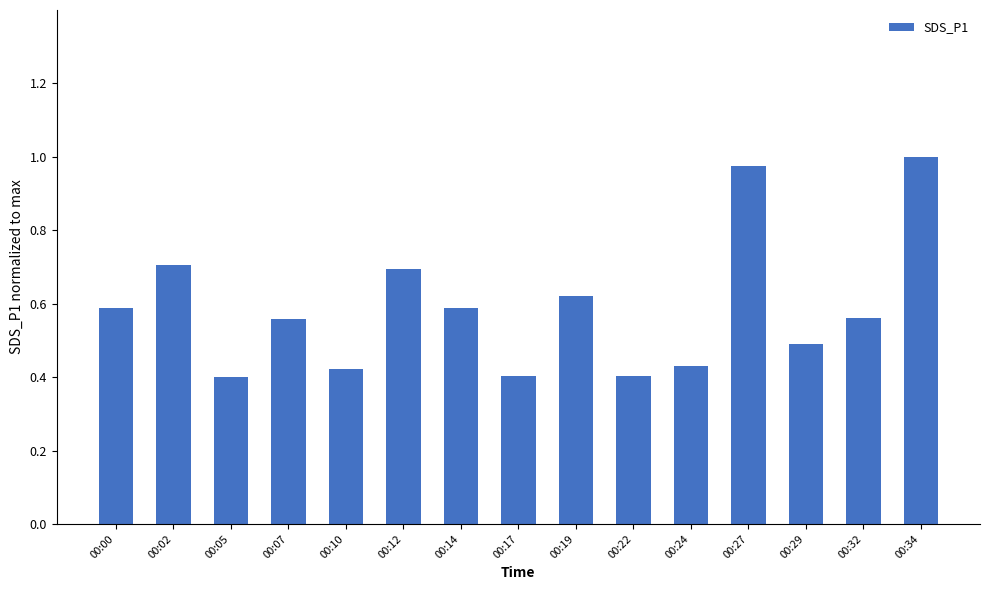

What is the sum of all values?

8.8